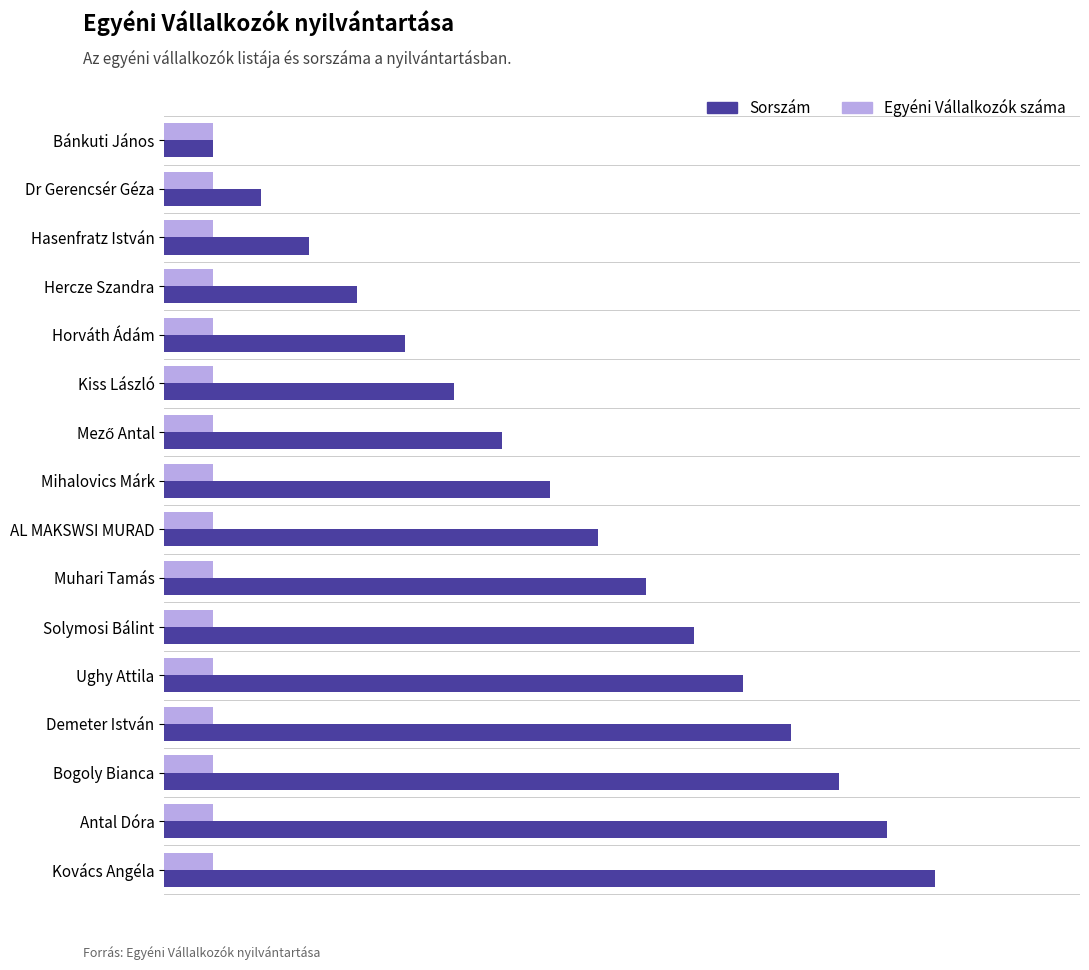

How many distinct data groups are displayed?

2